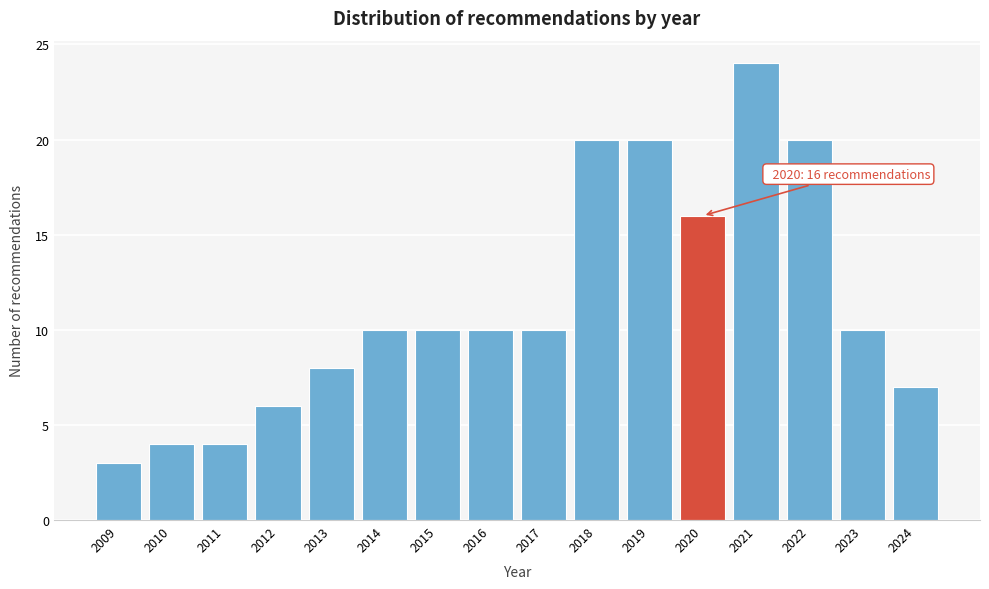

Reading left to right, what are all the values shown in this chart?

3	4	4	6	8	10	10	10	10	20	20	16	24	20	10	7